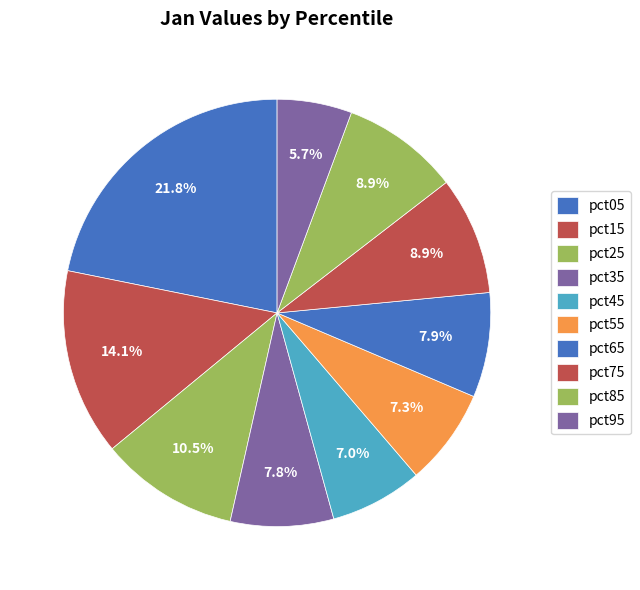

Does any single category account for the majority?

No